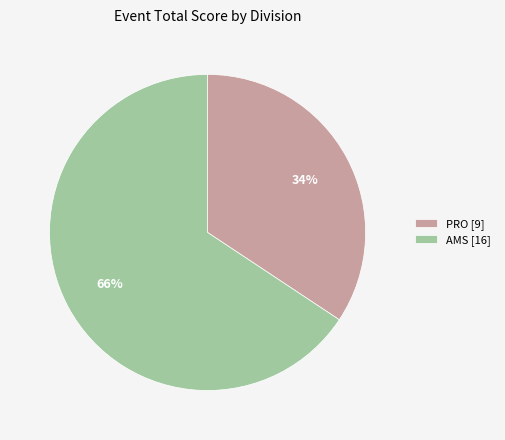

True or false: AMS [16] accounts for 81% of the total.

False